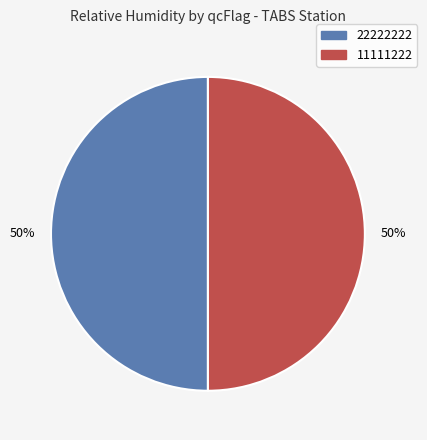

What is the ratio of the value at 11111222 to the value at 22222222?

1.0